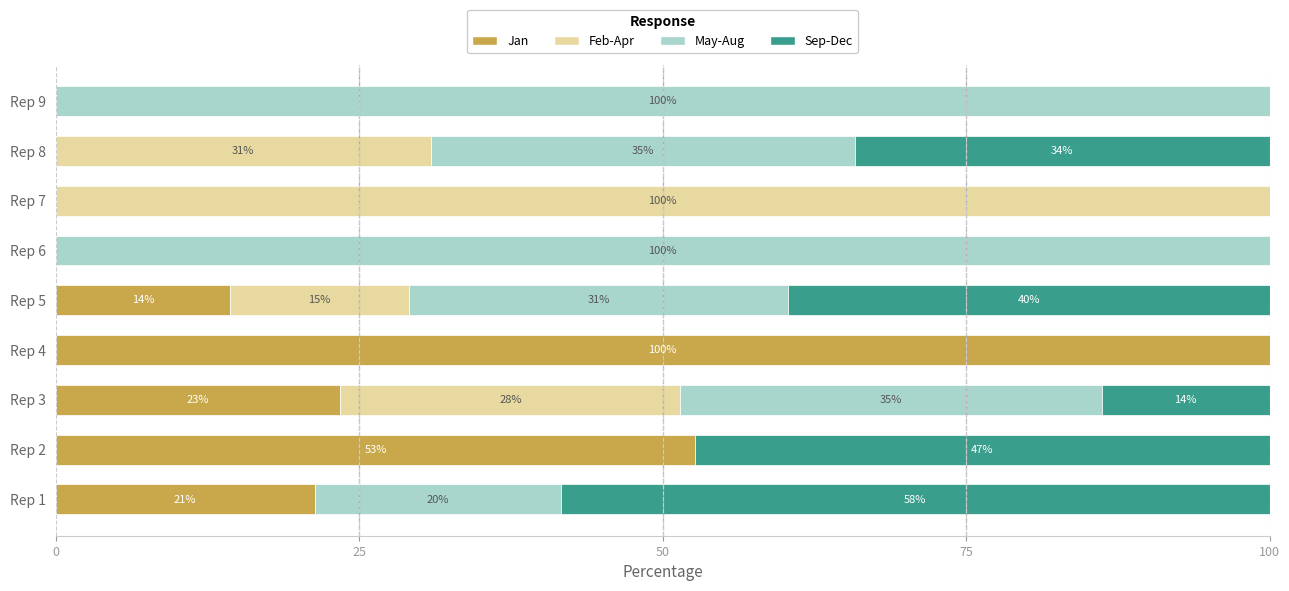

What is the total value across all series at Rep 2?

100.0